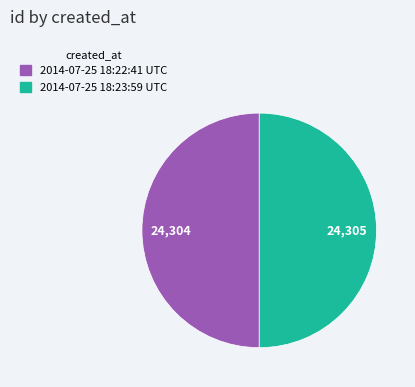

Approximately how many times larger is the value at 2014-07-25 18:23:59 UTC compared to 2014-07-25 18:22:41 UTC?

1.0